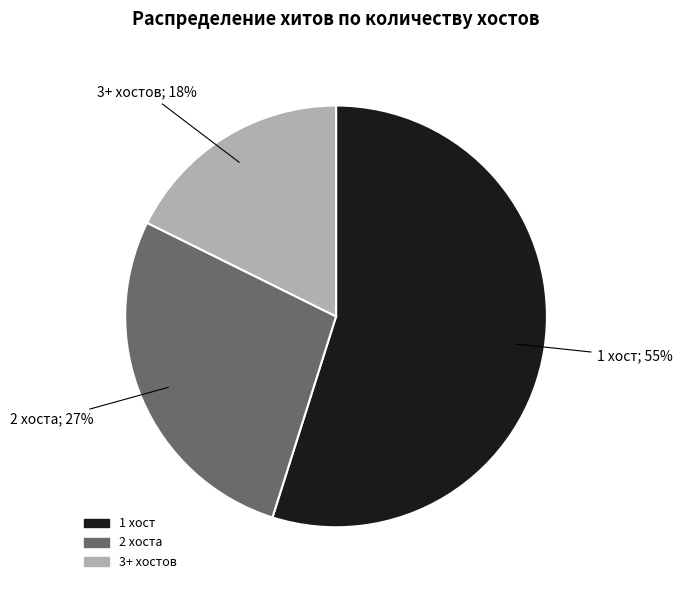

Is the sum of 1 хост and 2 хоста greater than half?

Yes